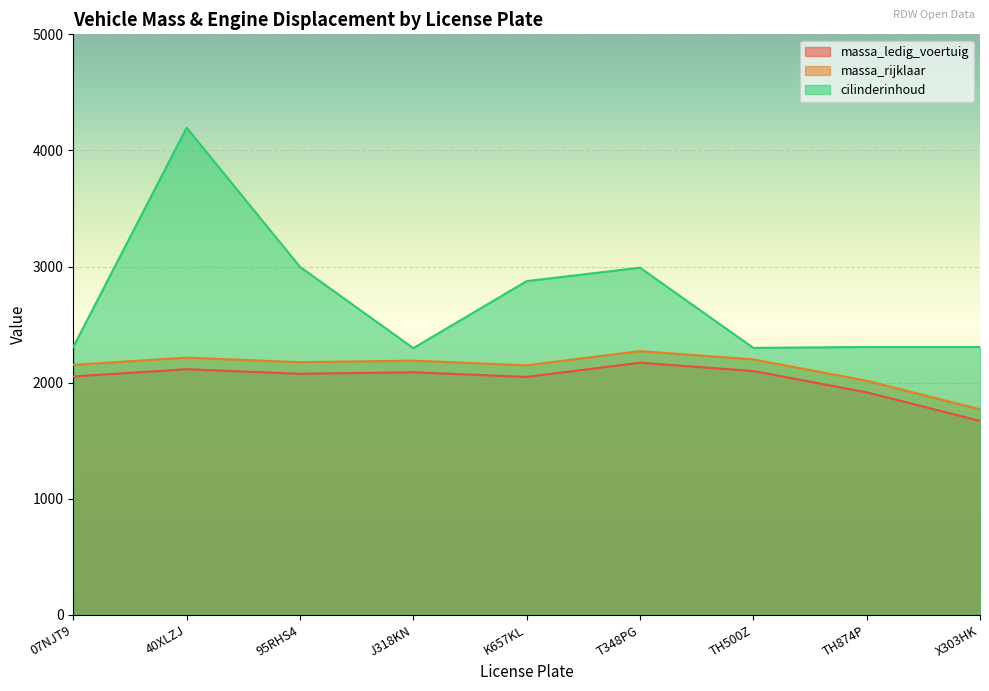

Reading left to right, transcribe all the data shown in this chart.

massa_ledig_voertuig: 07NJT9=2053	40XLZJ=2115	95RHS4=2076	J318KN=2089	K657KL=2049	T348PG=2171	TH500Z=2100	TH874P=1916	X303HK=1670
massa_rijklaar: 07NJT9=2153	40XLZJ=2215	95RHS4=2176	J318KN=2189	K657KL=2149	T348PG=2271	TH500Z=2200	TH874P=2016	X303HK=1770
cilinderinhoud: 07NJT9=2307	40XLZJ=4196	95RHS4=2997	J318KN=2297	K657KL=2874	T348PG=2990	TH500Z=2299	TH874P=2307	X303HK=2307